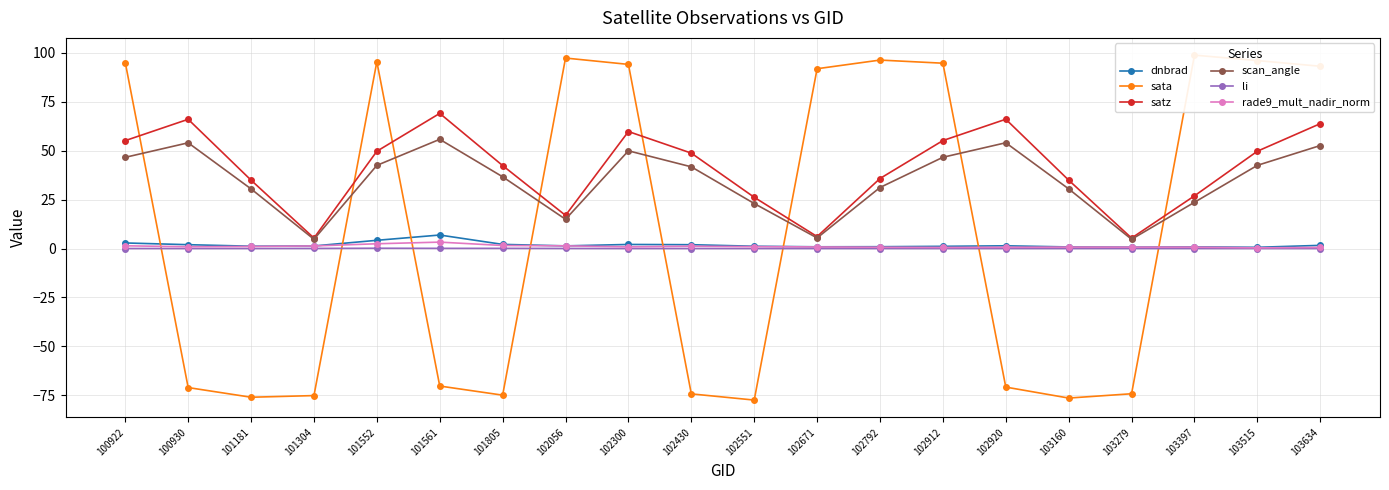

Reading left to right, list all the values displayed in this chart.

dnbrad: 2.8	2.0	1.2	1.3	4.2	6.9	2.1	1.4	2.1	2.0	1.2	0.9	0.9	1.1	1.4	0.8	0.7	0.8	0.6	1.6
sata: 95.0	-71.0	-76.0	-75.1	95.4	-70.3	-74.9	97.3	94.1	-74.3	-77.4	91.9	96.3	94.7	-70.8	-76.4	-74.2	98.8	96.0	93.1
satz: 55.1	66.0	34.9	5.3	49.7	69.0	42.4	16.9	59.8	48.7	26.2	6.1	35.8	55.2	66.1	34.9	5.3	26.9	49.7	63.8
scan_angle: 46.6	54.0	30.5	4.7	42.5	55.8	36.7	14.9	49.9	41.7	23.0	5.4	31.2	46.6	54.0	30.5	4.7	23.6	42.5	52.6
li: 0.0	0.0	0.0	0.0	0.1	0.1	0.1	0.0	0.0	0.0	0.0	0.0	0.0	0.0	0.0	0.0	0.0	0.0	0.0	0.0
rade9_mult_nadir_norm: 1.4	0.9	1.1	1.3	2.4	3.3	1.6	1.4	0.9	1.2	1.0	0.8	0.7	0.6	0.6	0.7	0.7	0.7	0.4	0.6